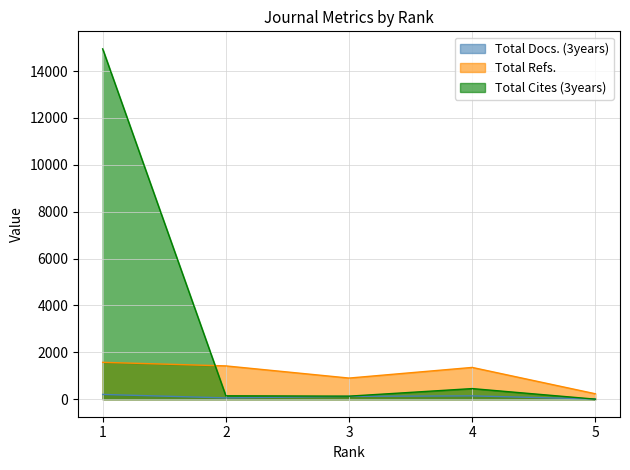

Which series ends up on top after the final intersection of Total Refs. and Total Cites (3years)?

Total Refs.